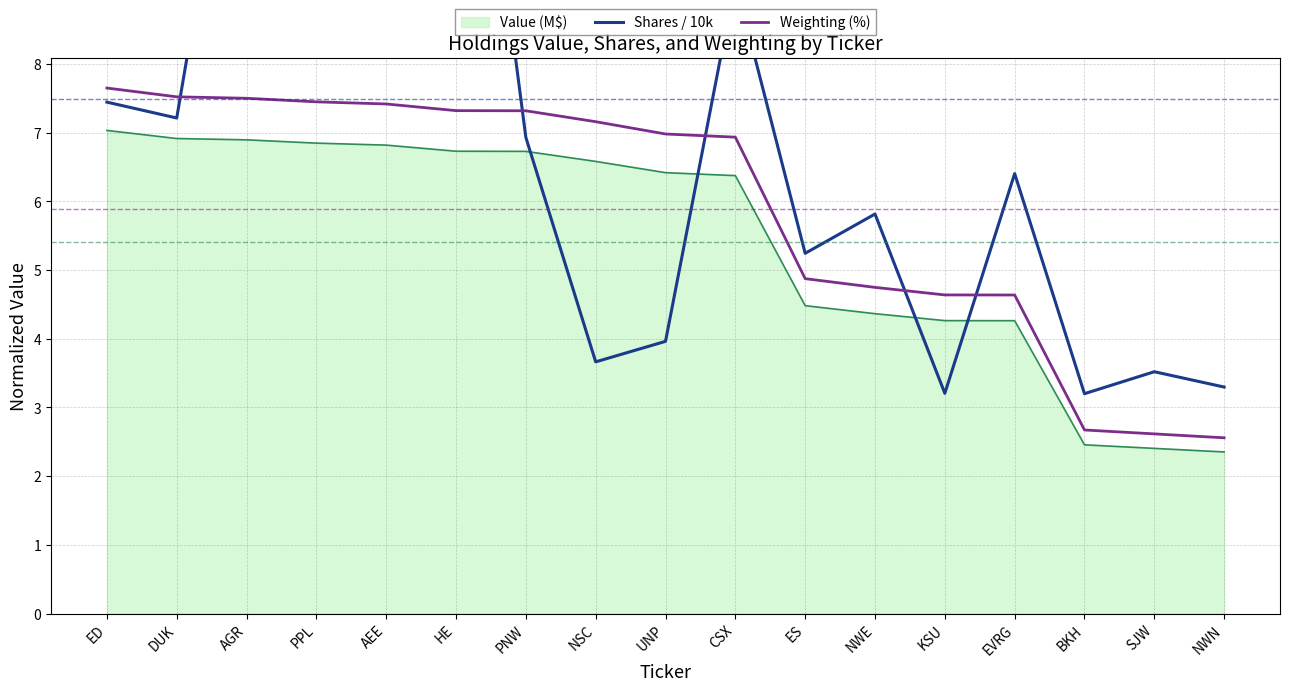

At how many categories does at least one series exceed 4?

14